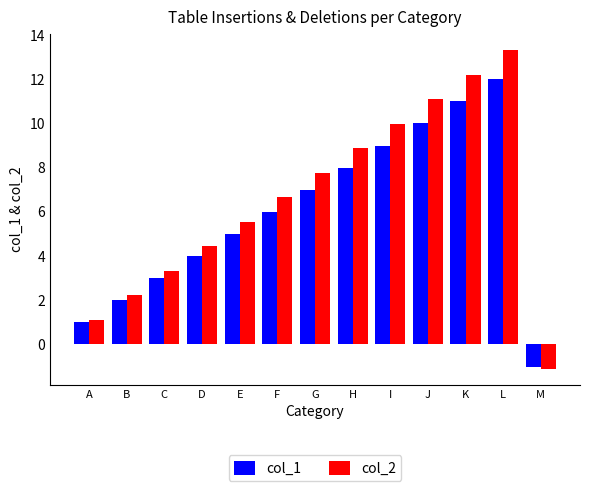

Between D and E, which series saw the biggest shift?

col_2